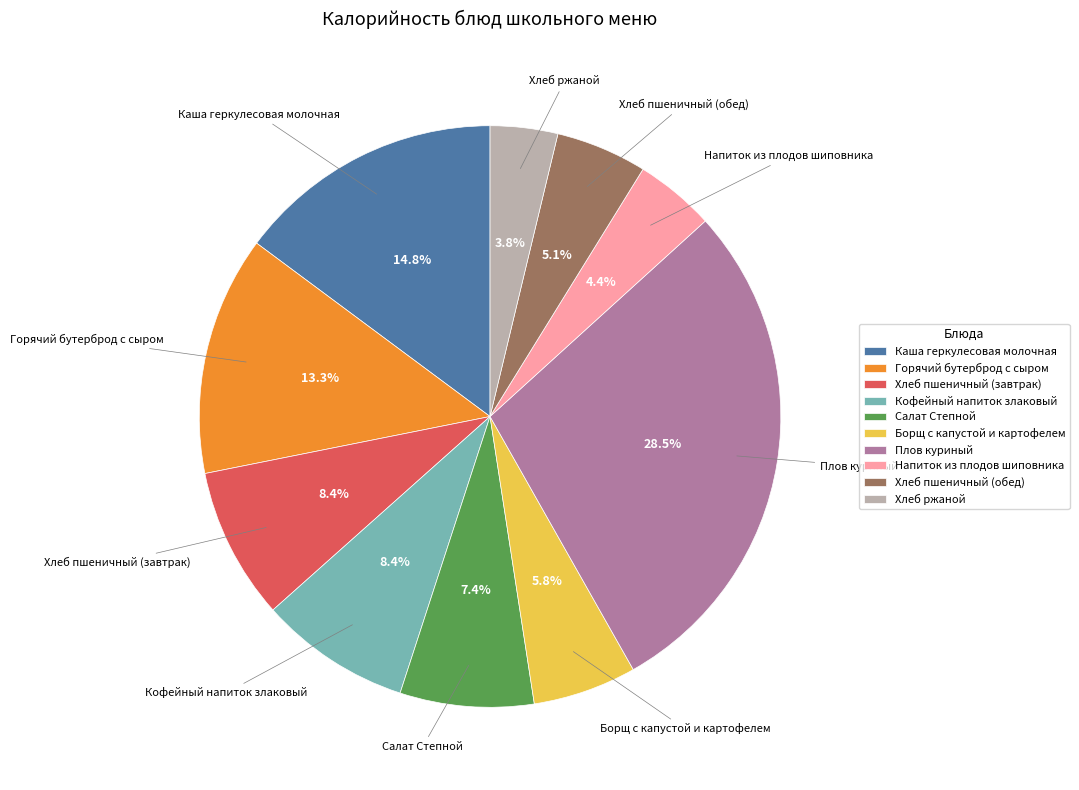

To the nearest percent, what percentage of the pie is Салат Степной?

7%